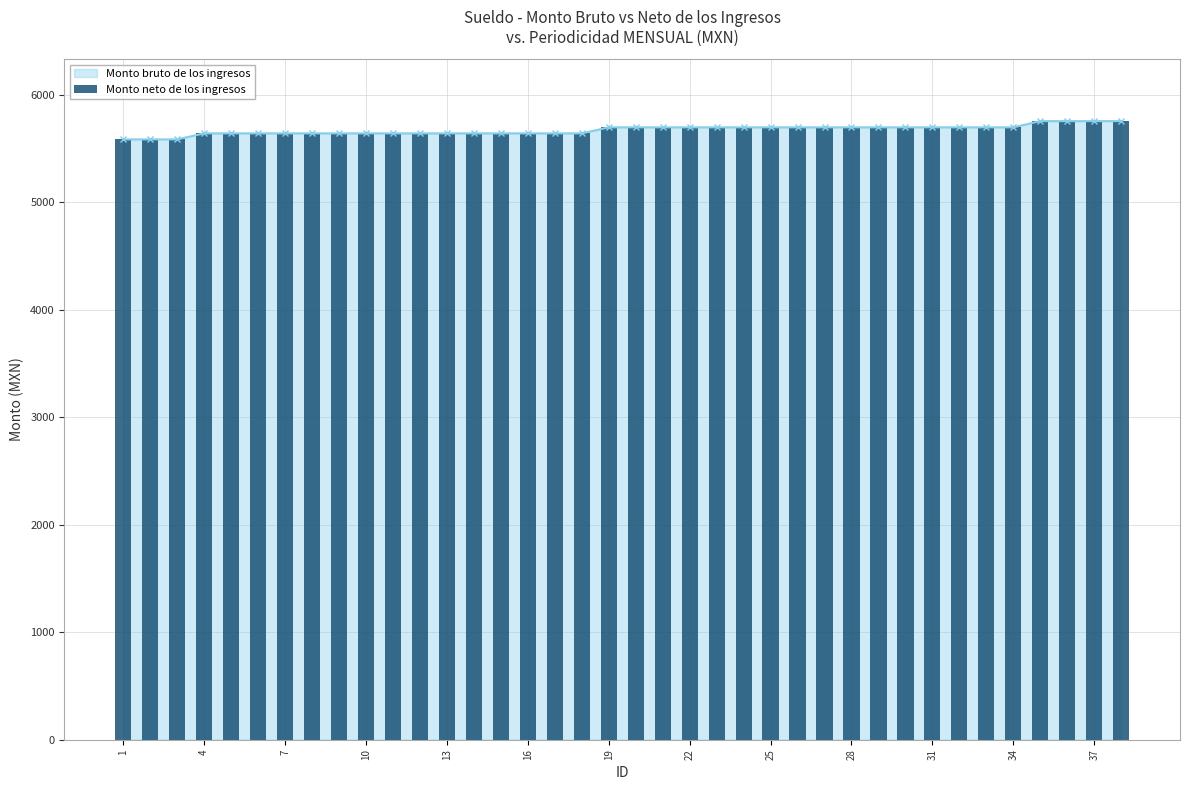

Reading left to right, extract all data points from this chart.

5587	5587	5587	5643	5643	5643	5643	5643	5643	5643	5643	5643	5643	5643	5643	5643	5643	5643	5699	5699	5699	5699	5699	5699	5699	5699	5699	5699	5699	5699	5699	5699	5699	5699	5757	5757	5757	5757